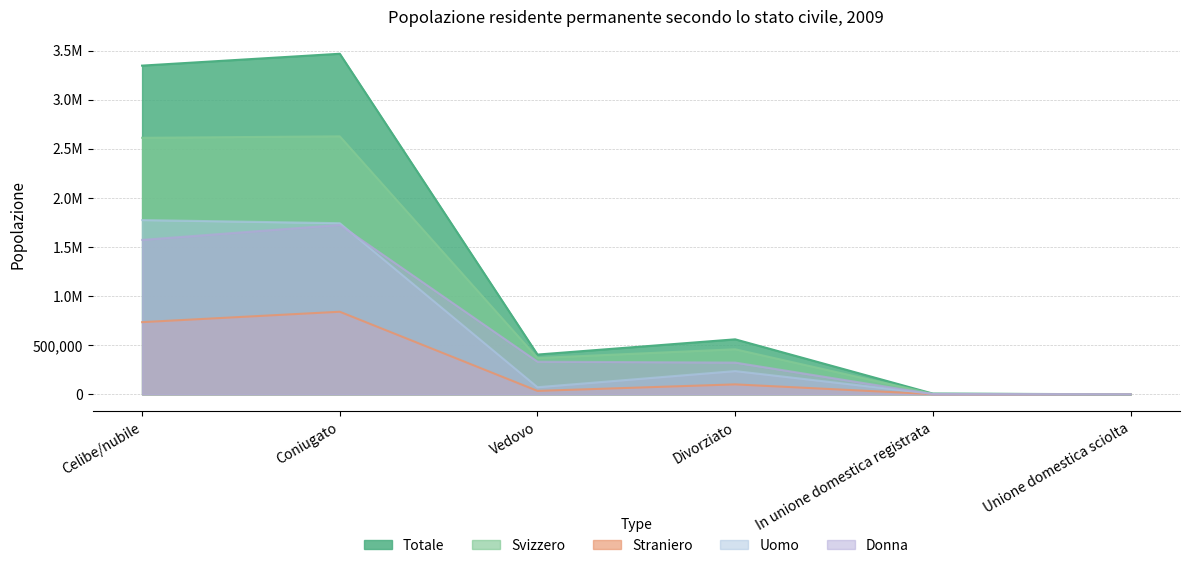

At In unione domestica registrata, list the series in order from largest to smallest.

Totale, Uomo, Svizzero, Straniero, Donna